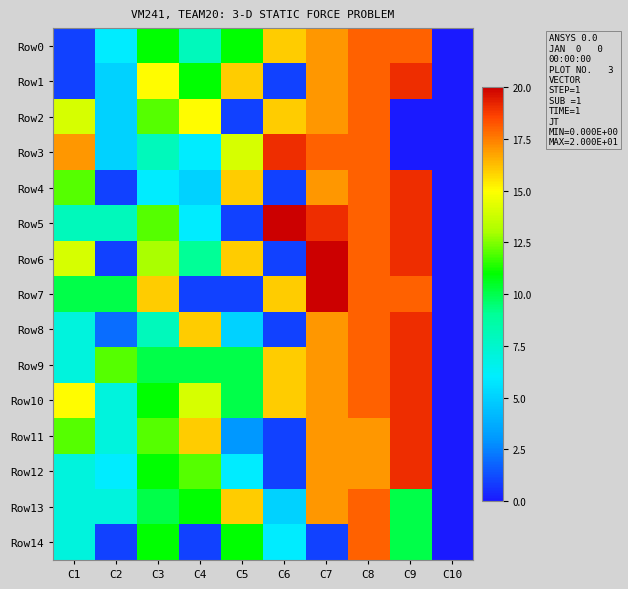

Which category has the lowest value across all series?

C10